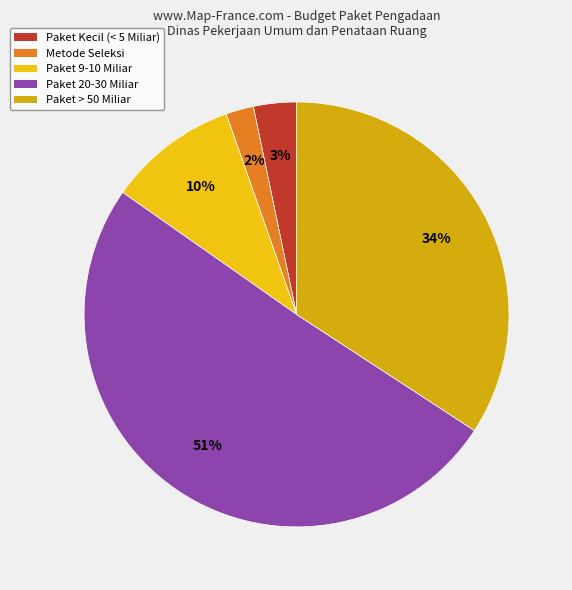

Which category has the smallest portion of the pie?

Metode Seleksi